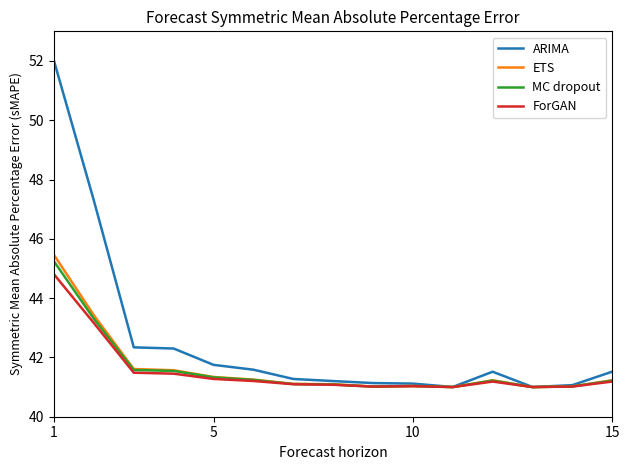

What is the greatest value displayed?

52.0